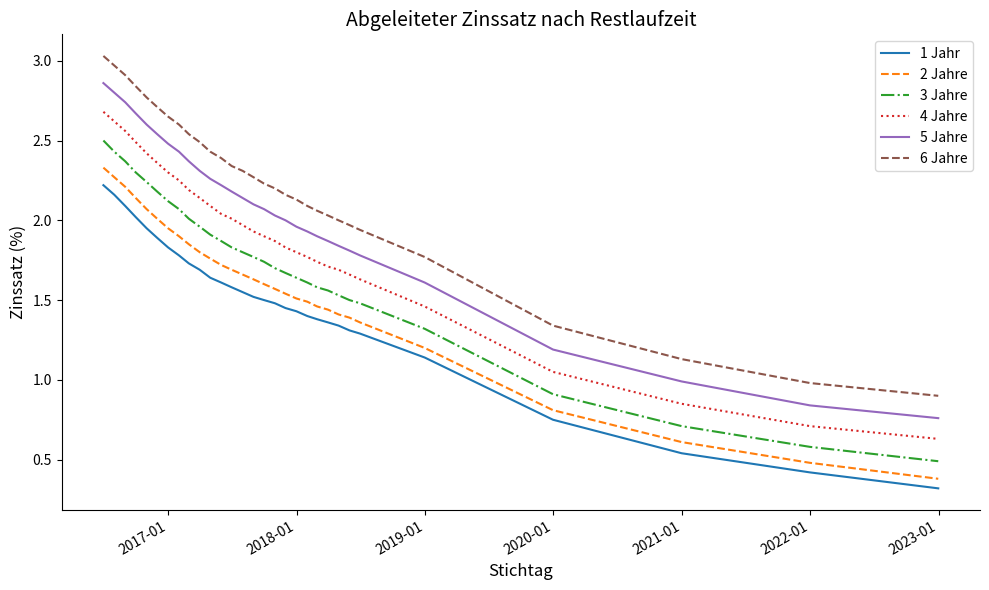

True or false: 4 Jahre and 1 Jahr cross at least once.

False